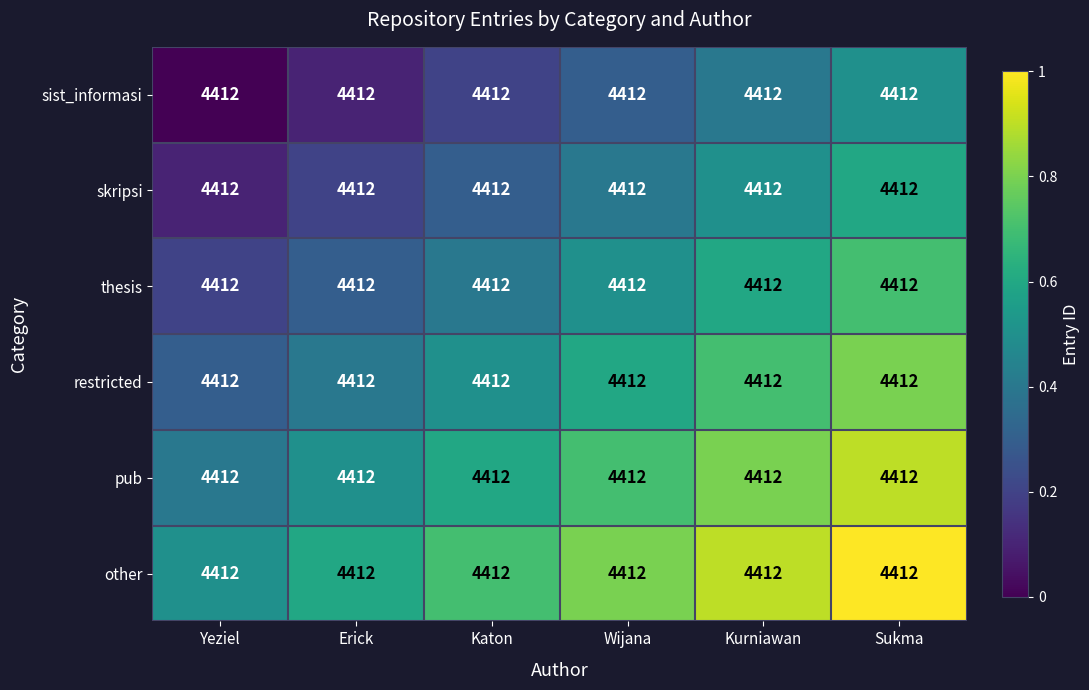

Which has a higher value, Sukma or Kurniawan?

Sukma